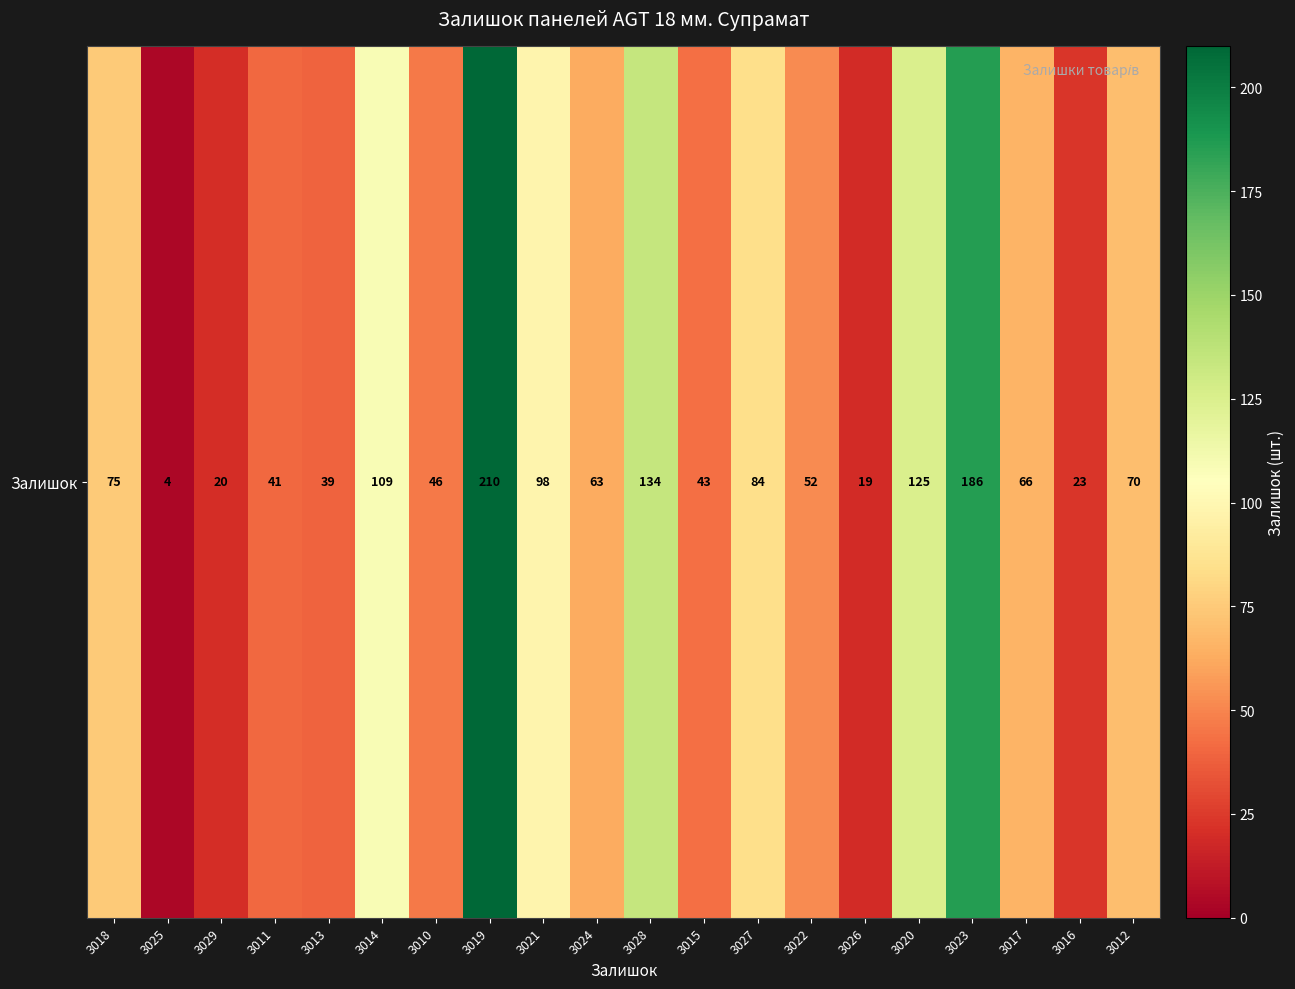

What is the sum of the values at 3020 and 3018?

200